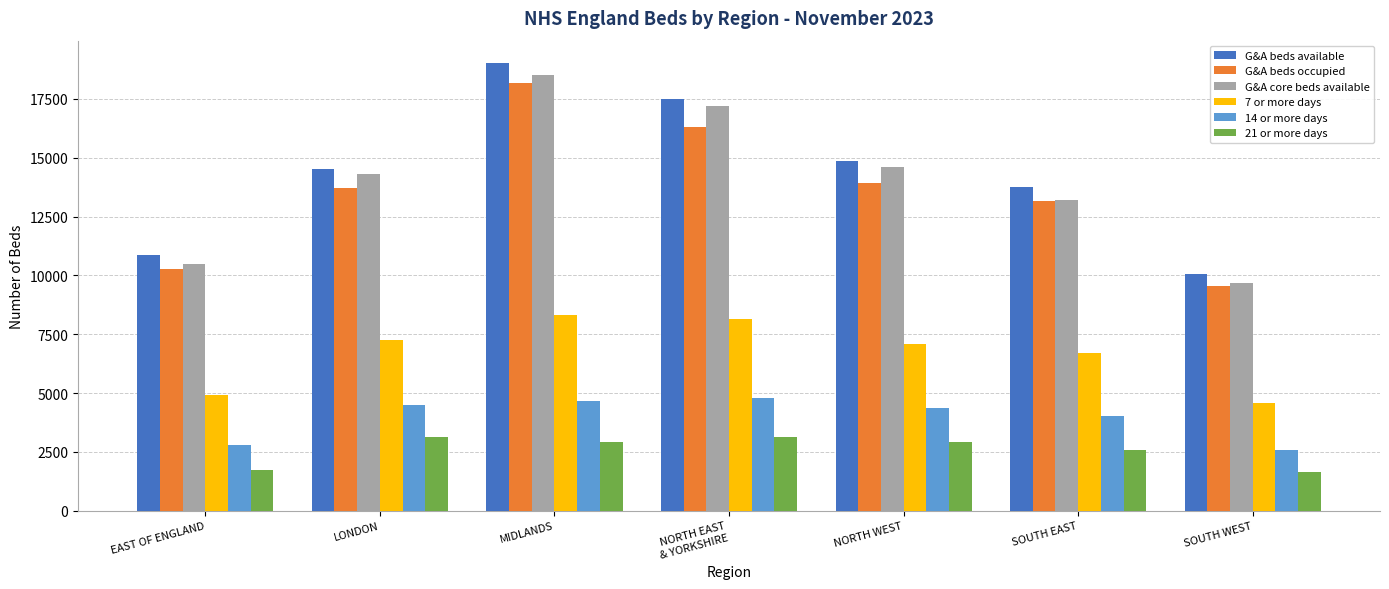

At how many categories does at least one series exceed 13467?

5